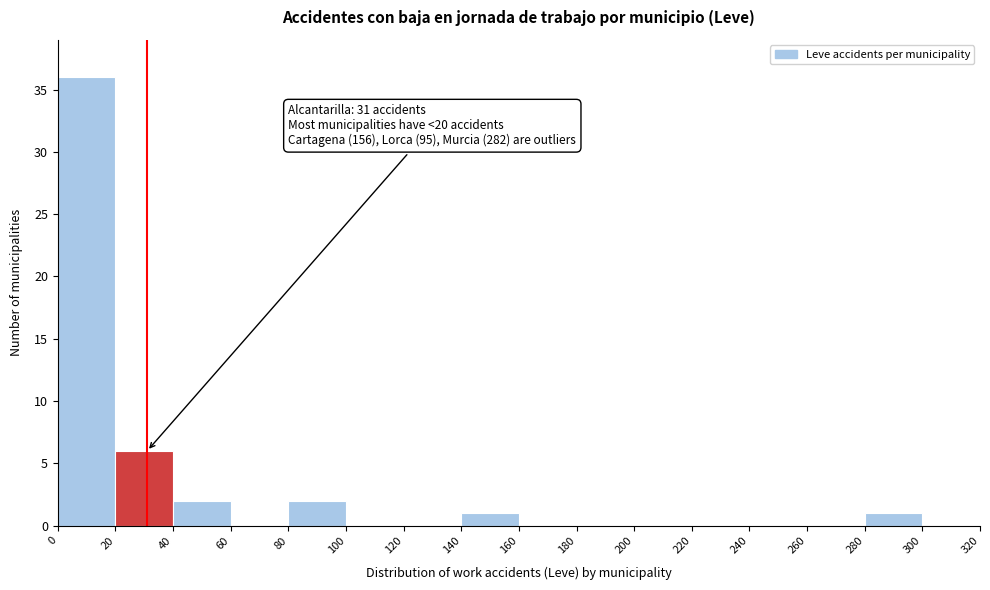

Which range on the x-axis has the tallest bar?

0 to 20